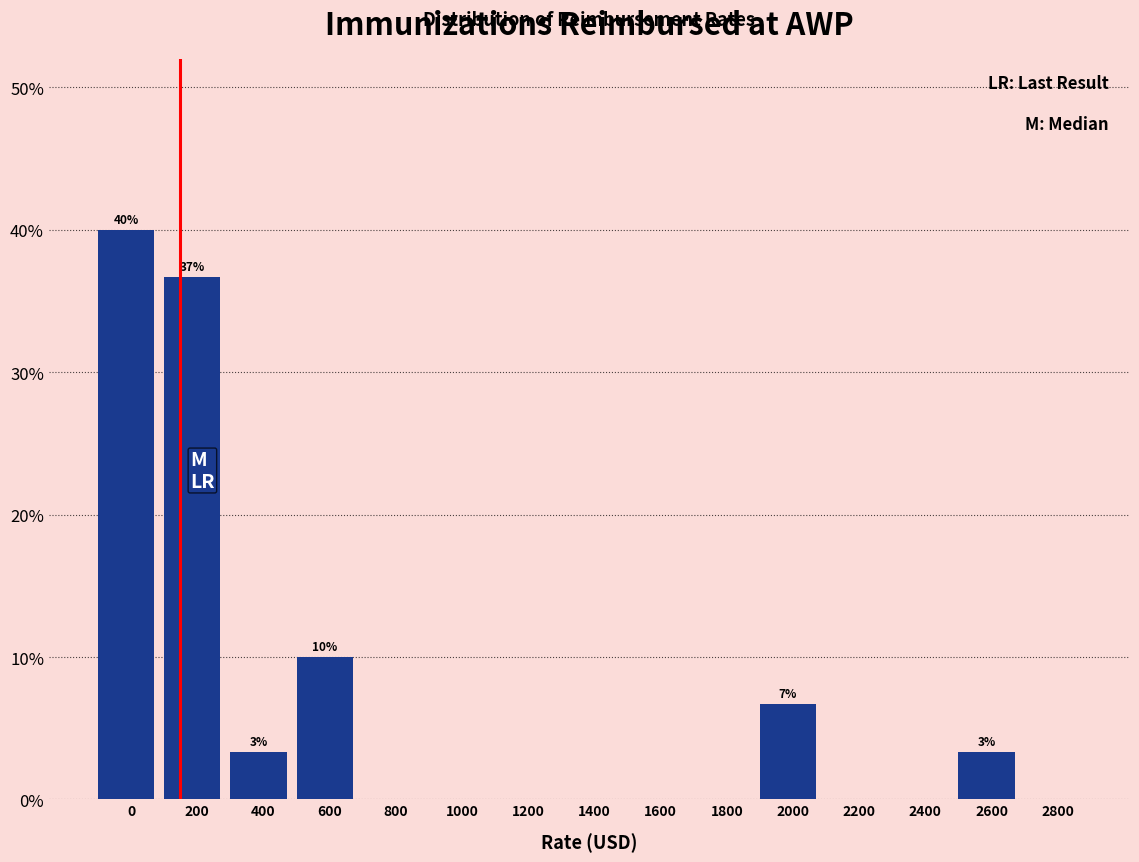

Reading left to right, transcribe all the data shown in this chart.

0=40.0	200=36.7	400=3.3	600=10.0	800=0.0	1000=0.0	1200=0.0	1400=0.0	1600=0.0	1800=0.0	2000=6.7	2200=0.0	2400=0.0	2600=3.3	2800=0.0